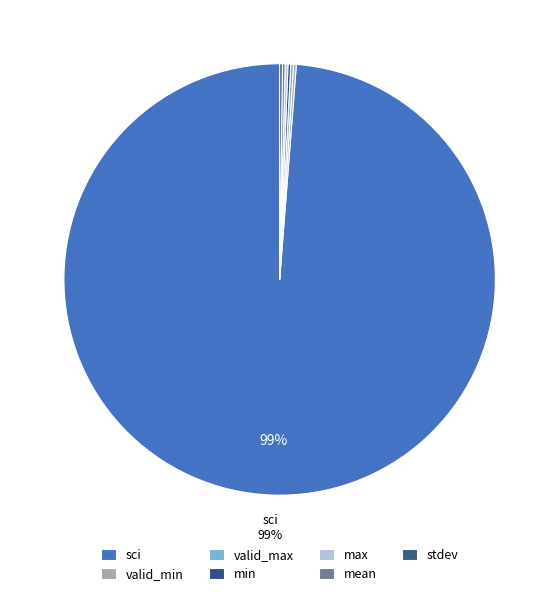

Which has a higher value, valid_max or min?

valid_max